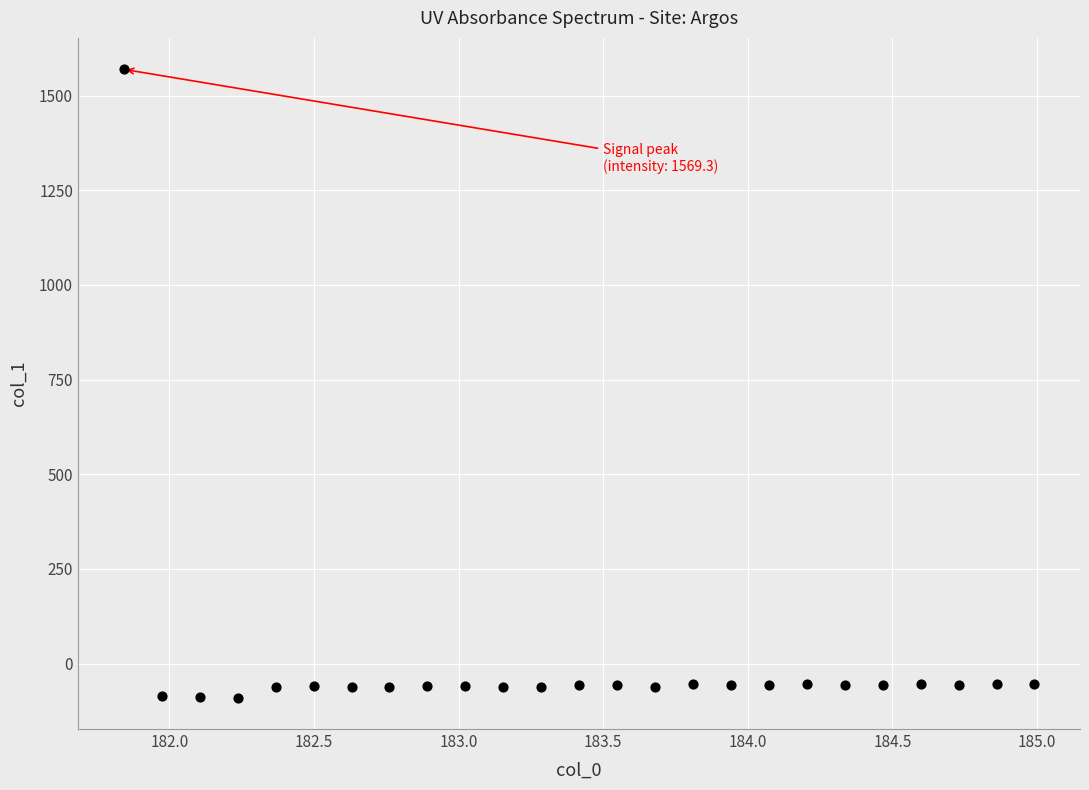

What is the range of Y values (max minus min)?

1659.2